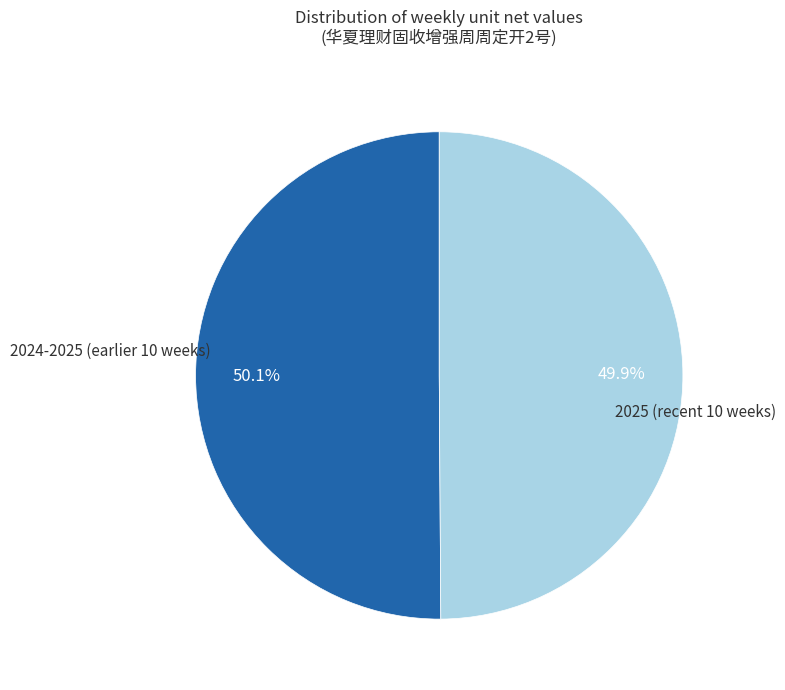

Does any single category account for the majority?

Yes